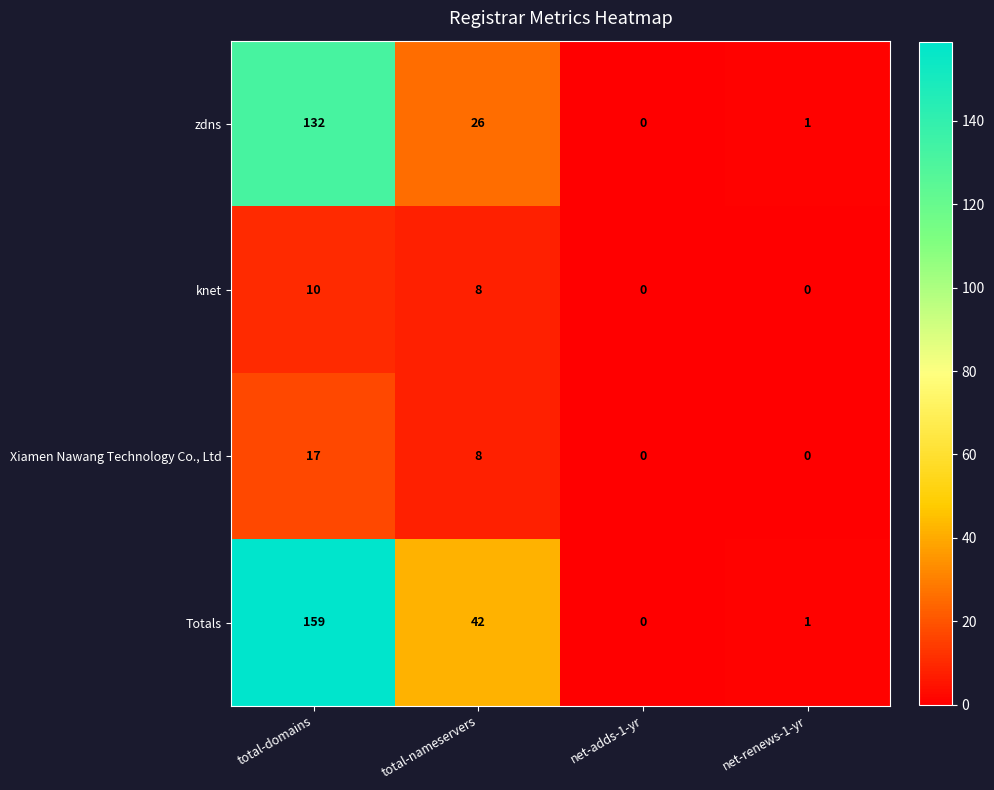

What is the difference between the maximum and minimum values in the Totals series?

159